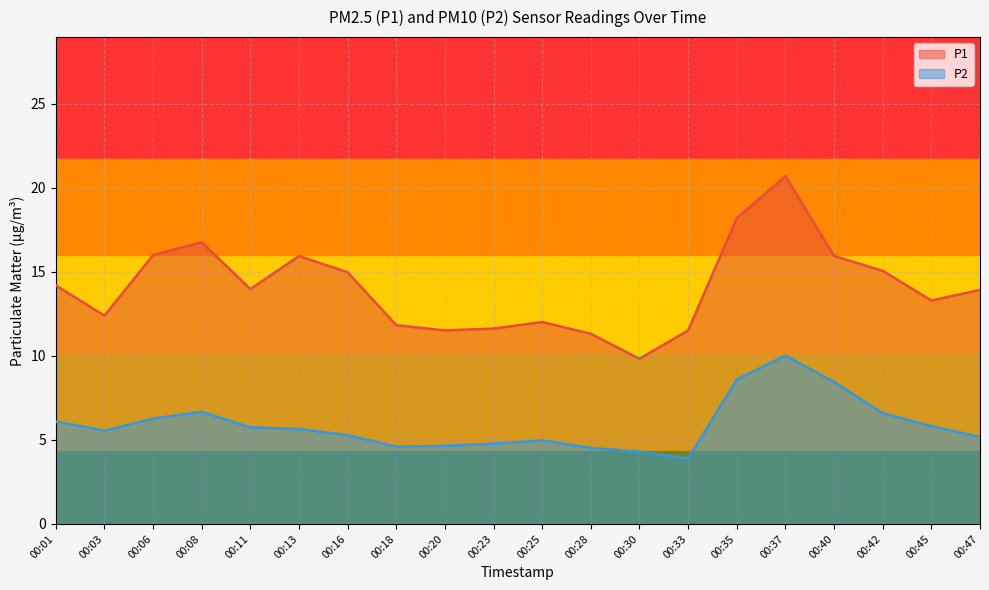

At which label does P2 reach its minimum?

00:33